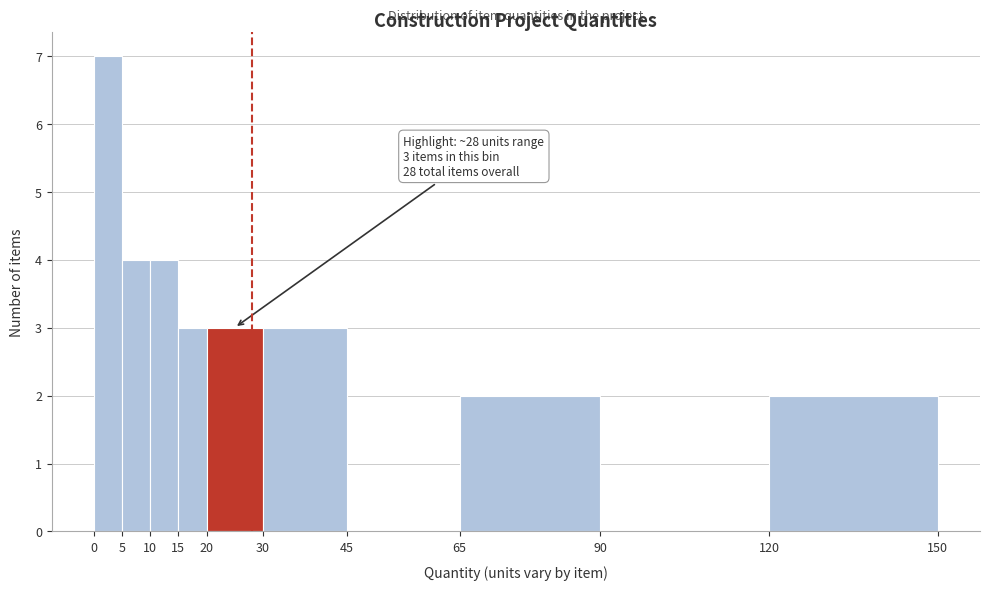

Over which range of the x-axis is the bar tallest?

0 to 5